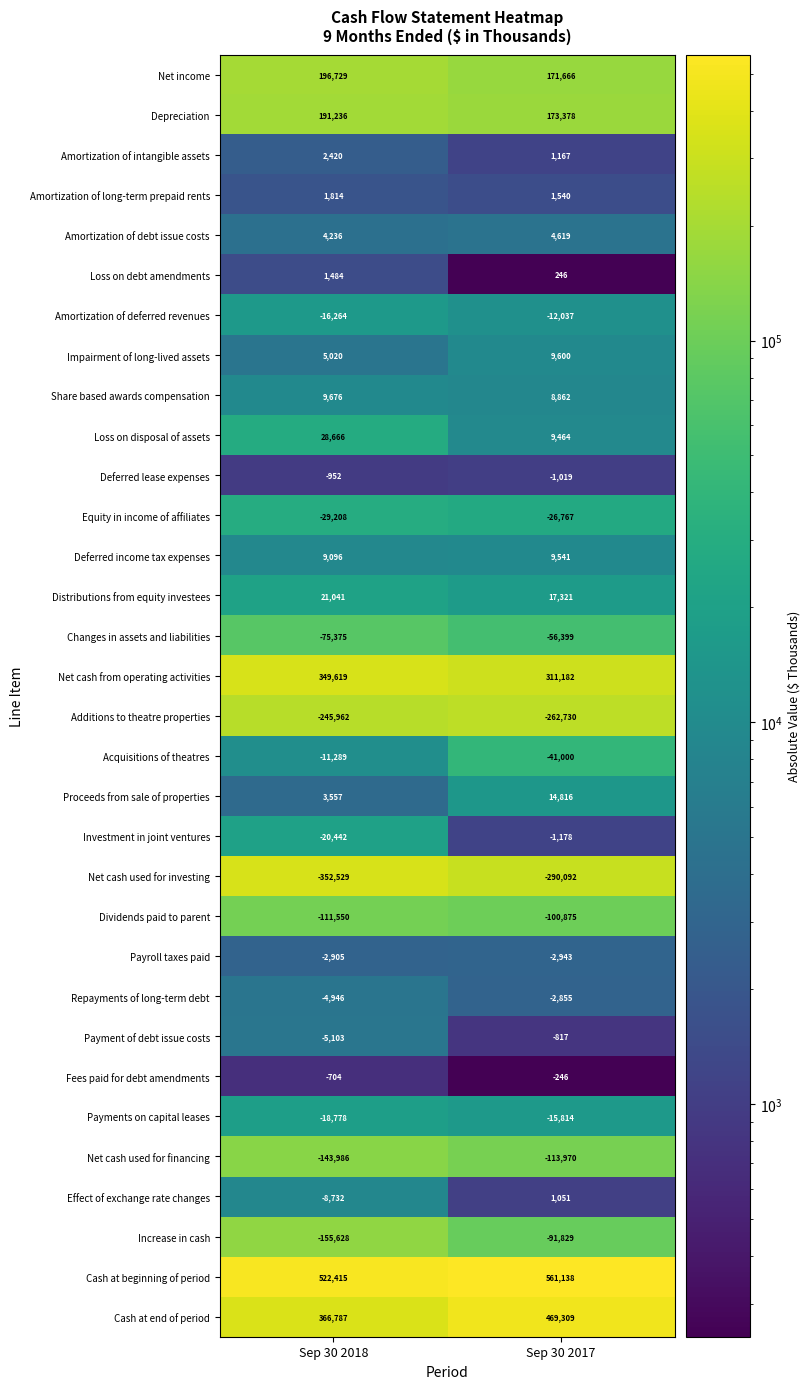

What is the spread (max minus min) of values at Sep 30 2017?

851230